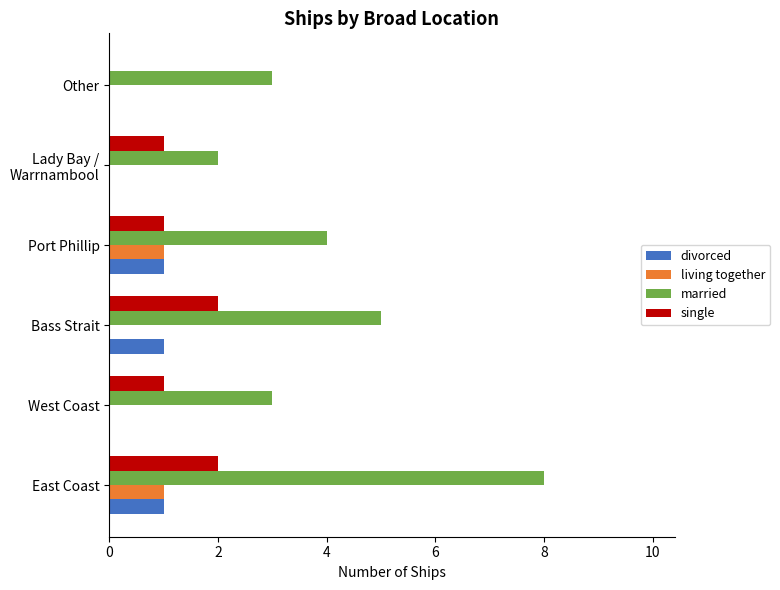

What is the greatest value displayed?

8